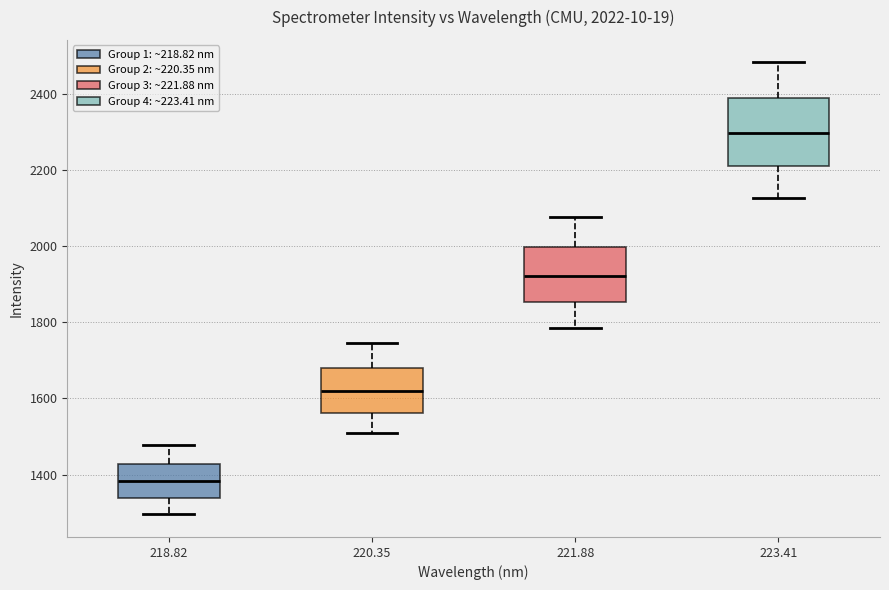

Comparing the boxes themselves (not the whiskers), which one is the tallest?

223.41